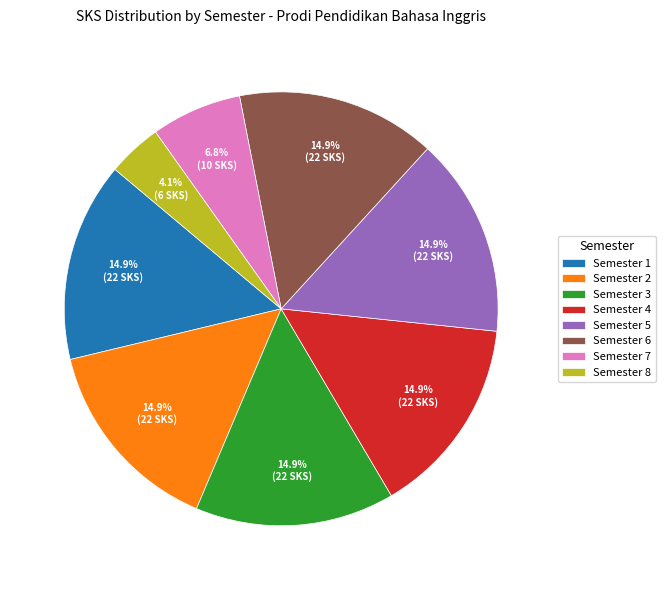

Combined, do Semester 8 and Semester 2 account for over 50%?

No